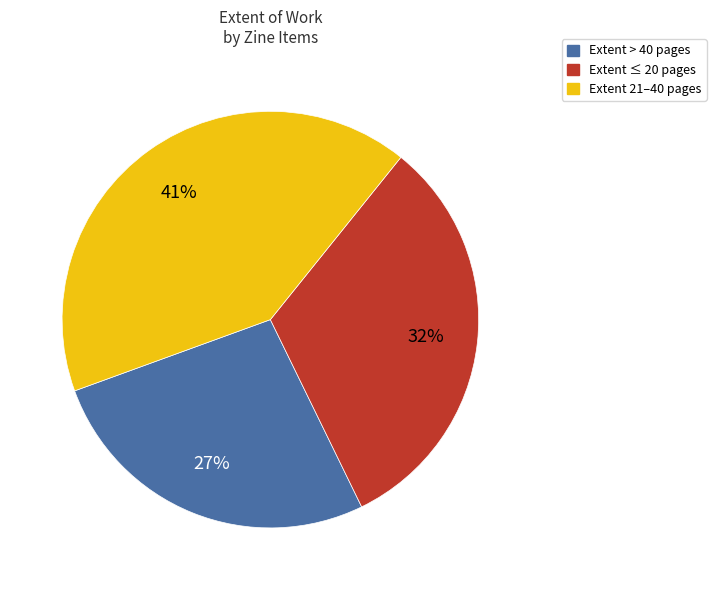

How many segments does this pie chart have?

3